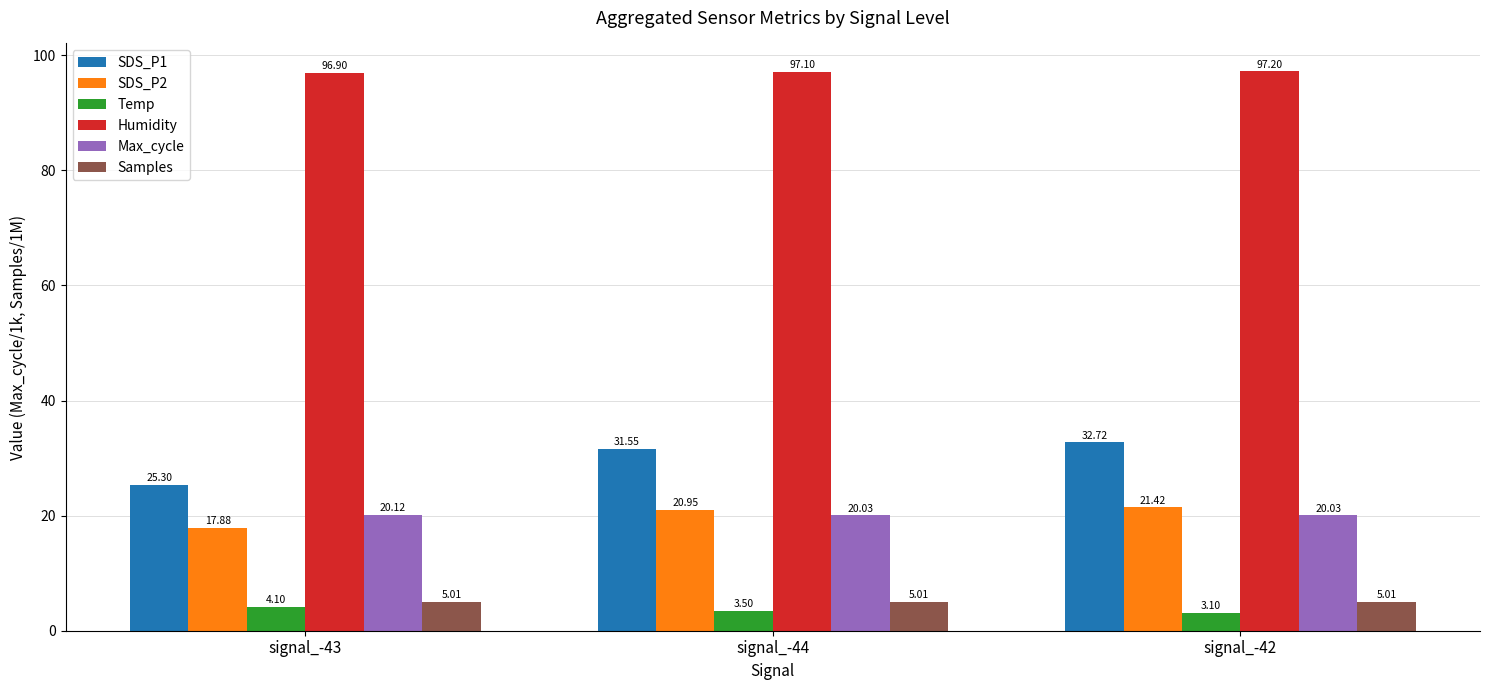

How many bars are there in each group?

6